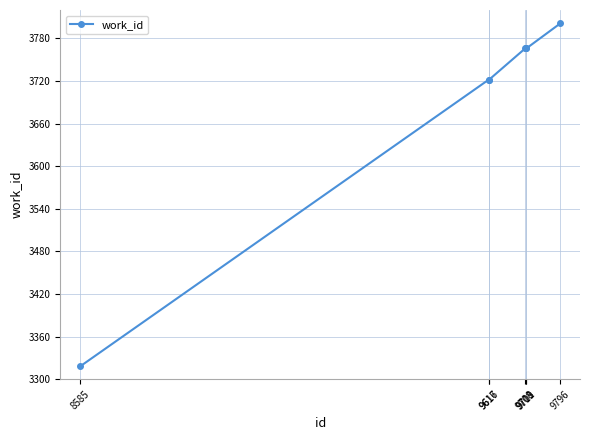

How many values are below 3766?

3